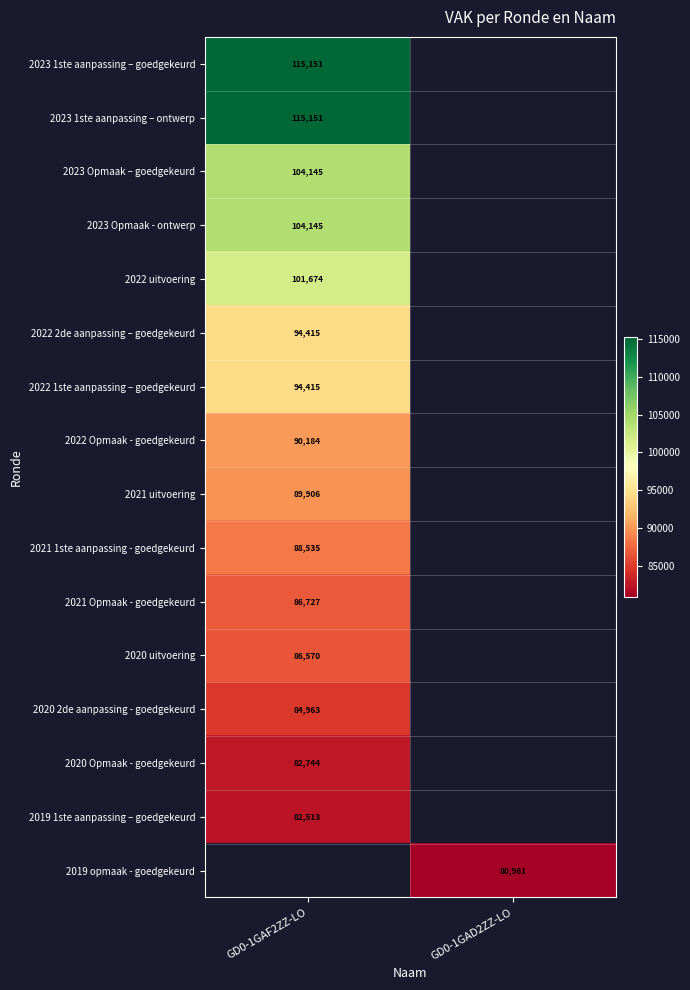

The 2021 Opmaak - goedgekeurd series shows 48751 at GD0-1GAF2ZZ-LO. True or false?

False